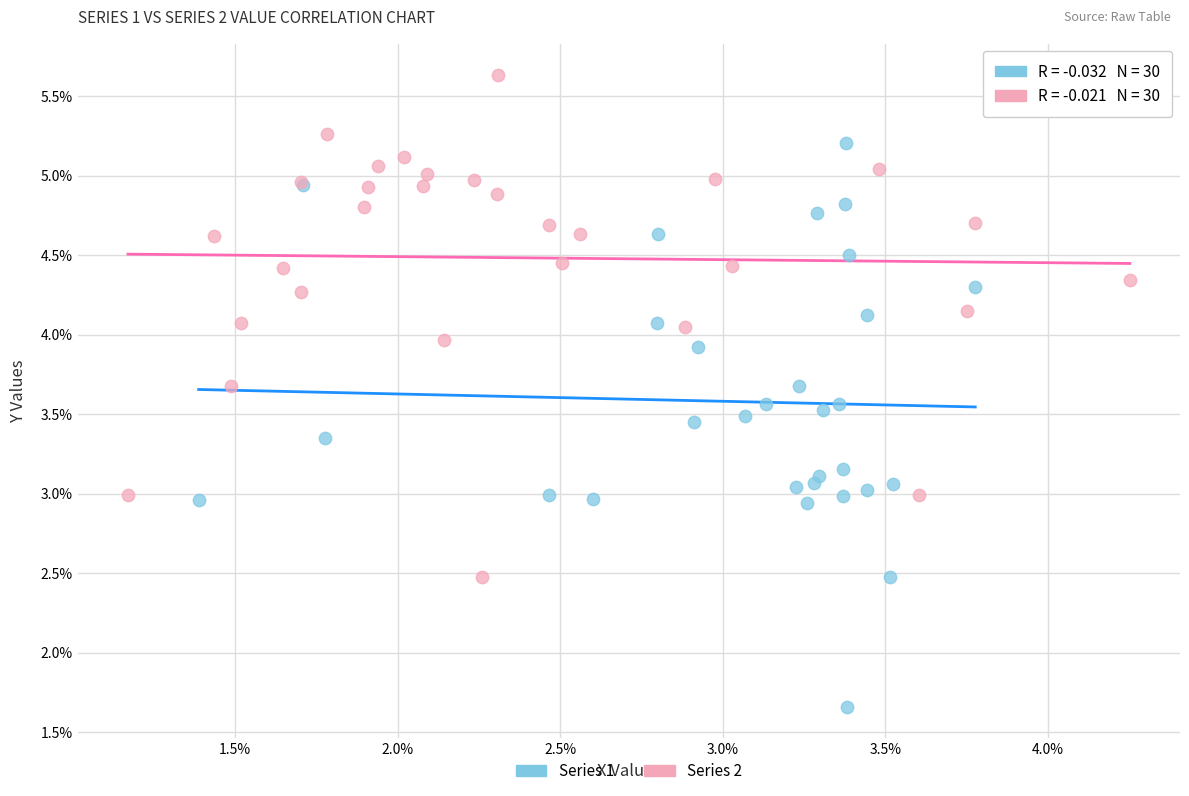

Which series contains the highest Y value?

Series 2